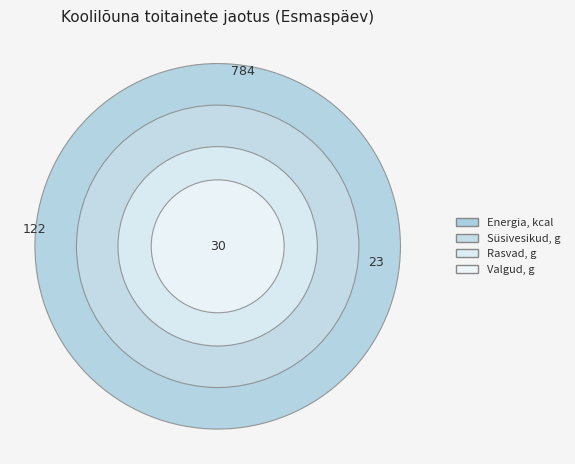

Which has a higher value, Energia, kcal or Valgud, g?

Energia, kcal